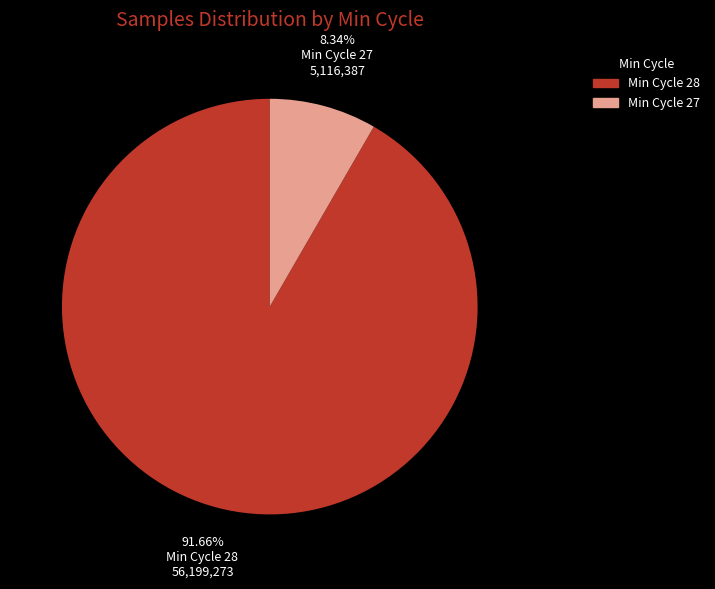

Is there any slice that represents more than half of the pie?

Yes